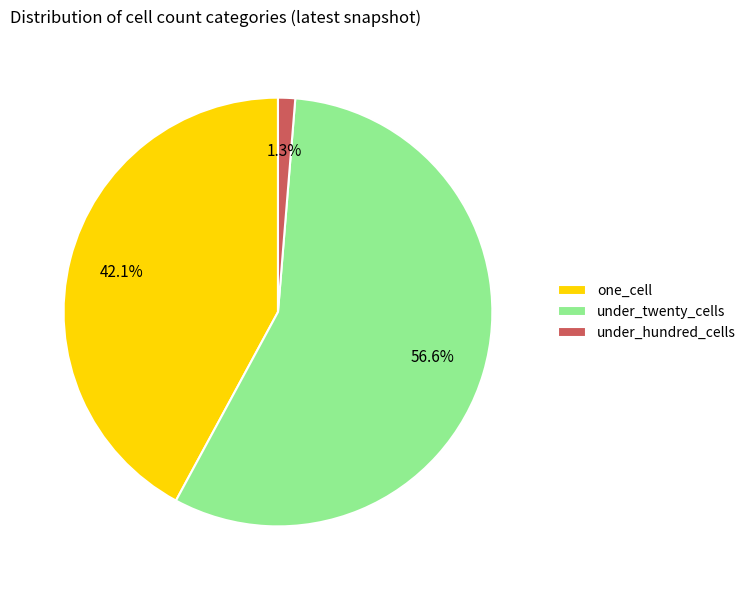

How much of the chart is everything except one_cell?

57.9%